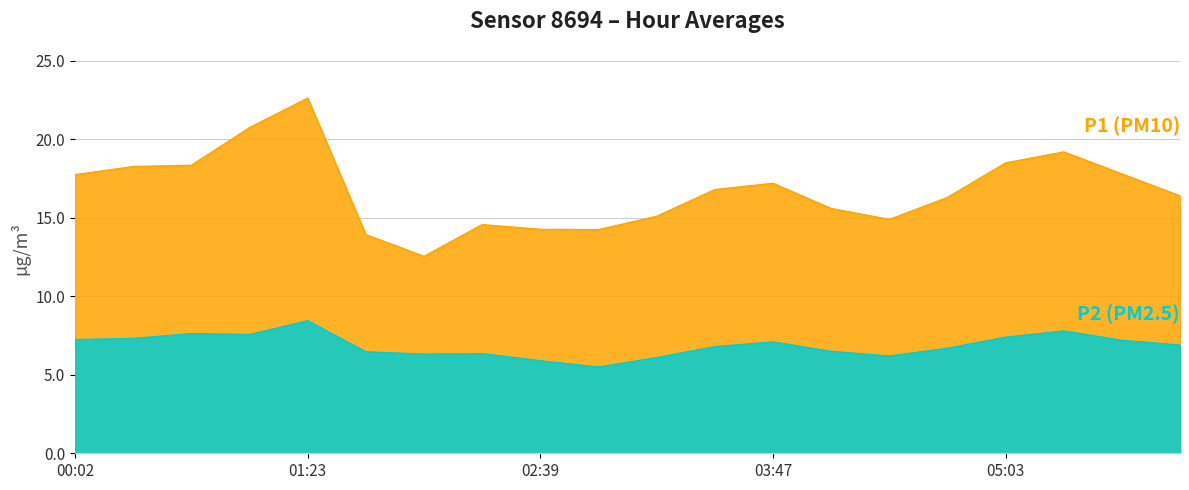

Where is P1 nearest to the value 17?

03:28